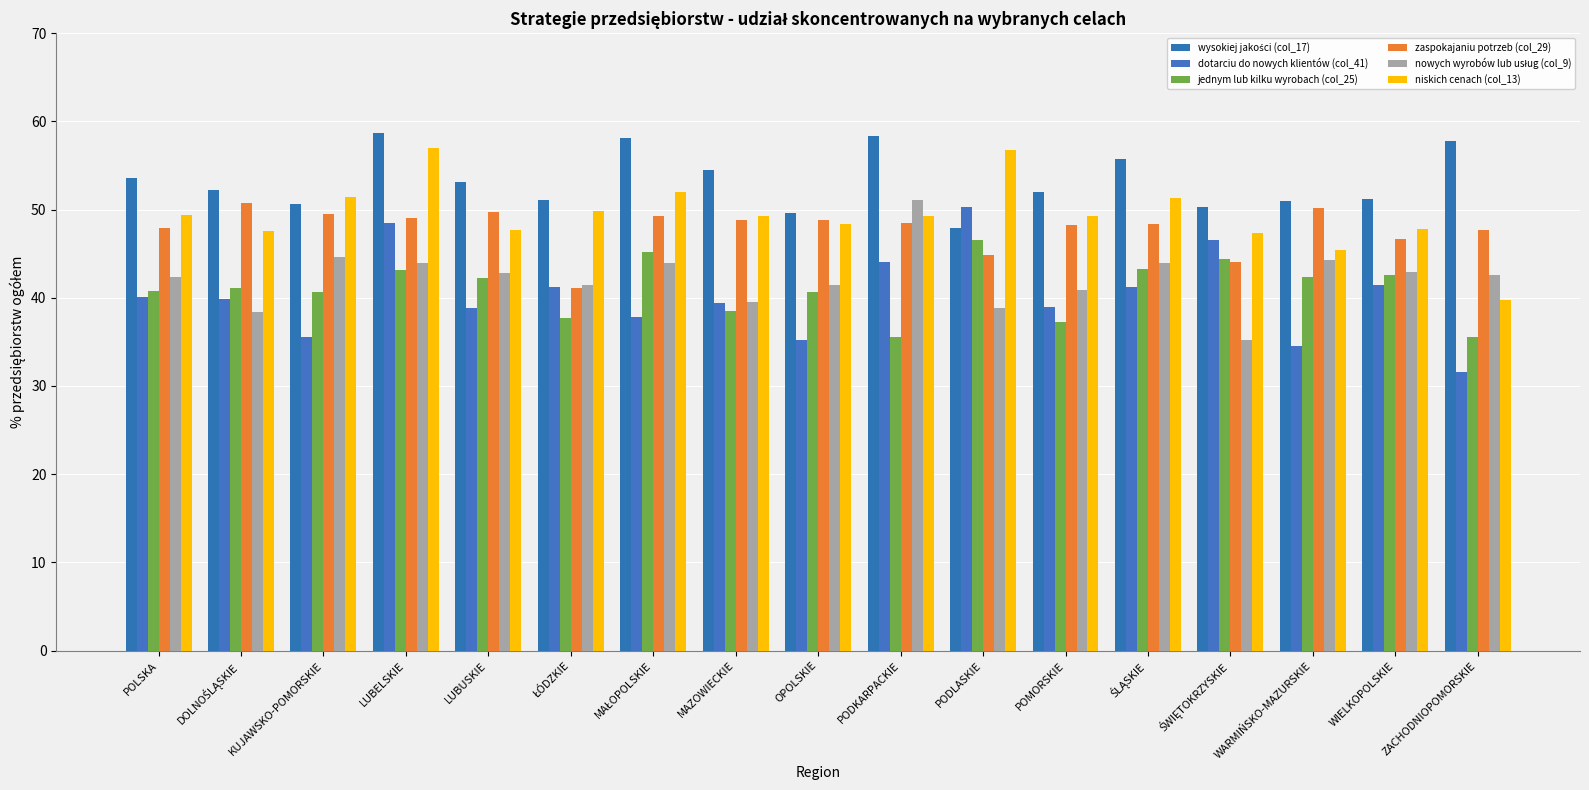

The value of jednym lub kilku wyrobach (col_25) at MAZOWIECKIE is 38.5. True or false?

True